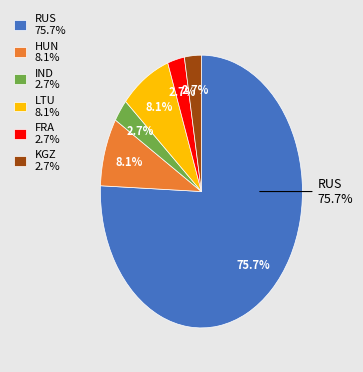

What is the largest slice in the pie chart?

RUS